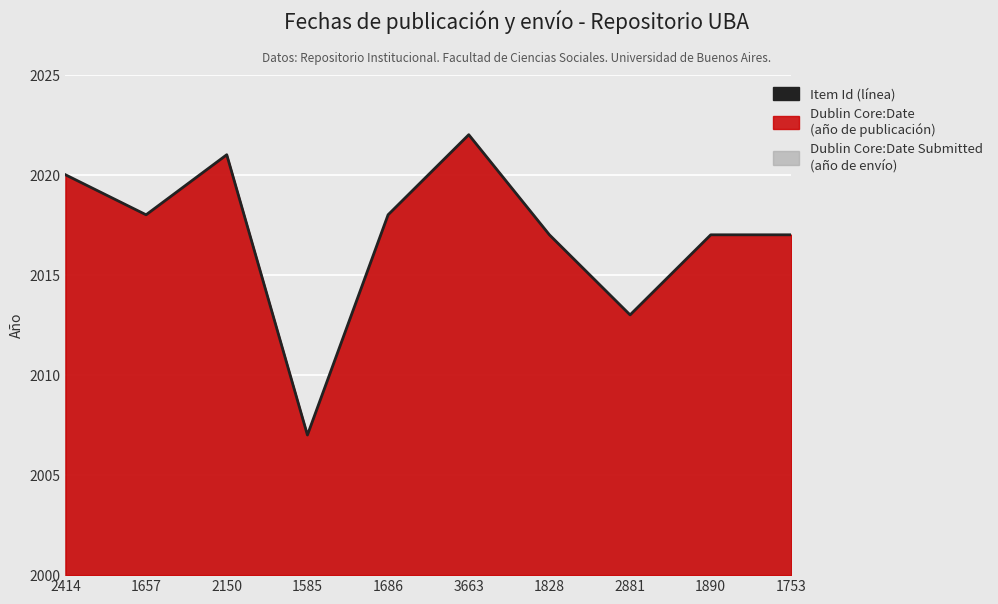

What is the label of the 8th point from the right?

2150